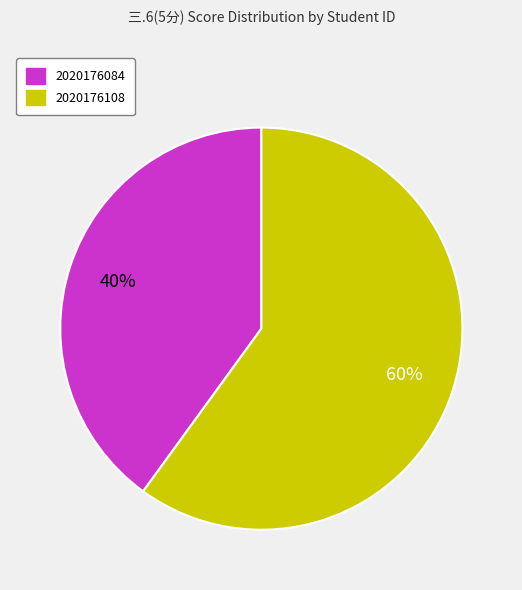

To the nearest percent, what is the difference between the largest and smallest slice percentages?

20%